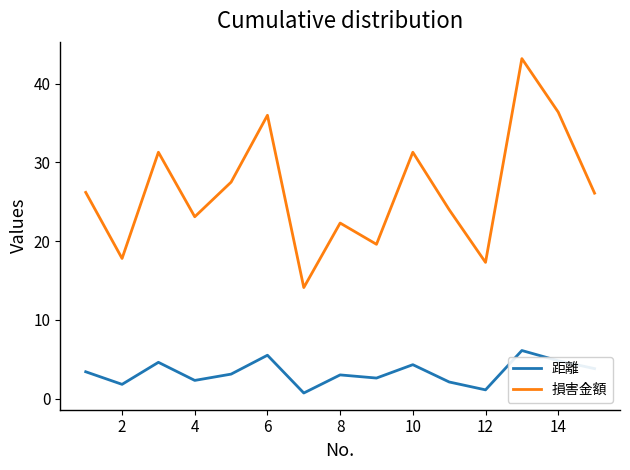

Which series has the widest spread of values?

損害金額